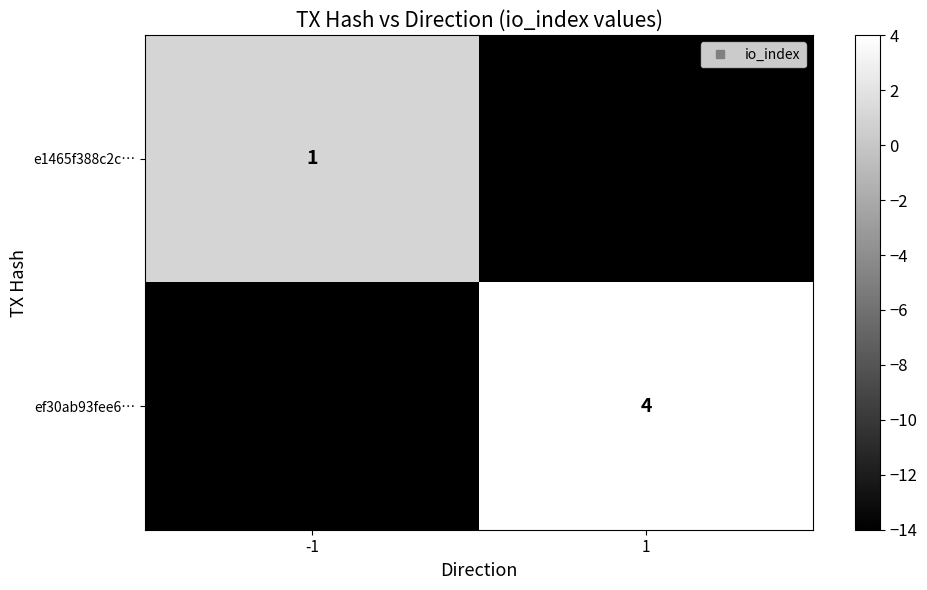

Count the ef30ab93fee6… values in the range -14 to 4.

2